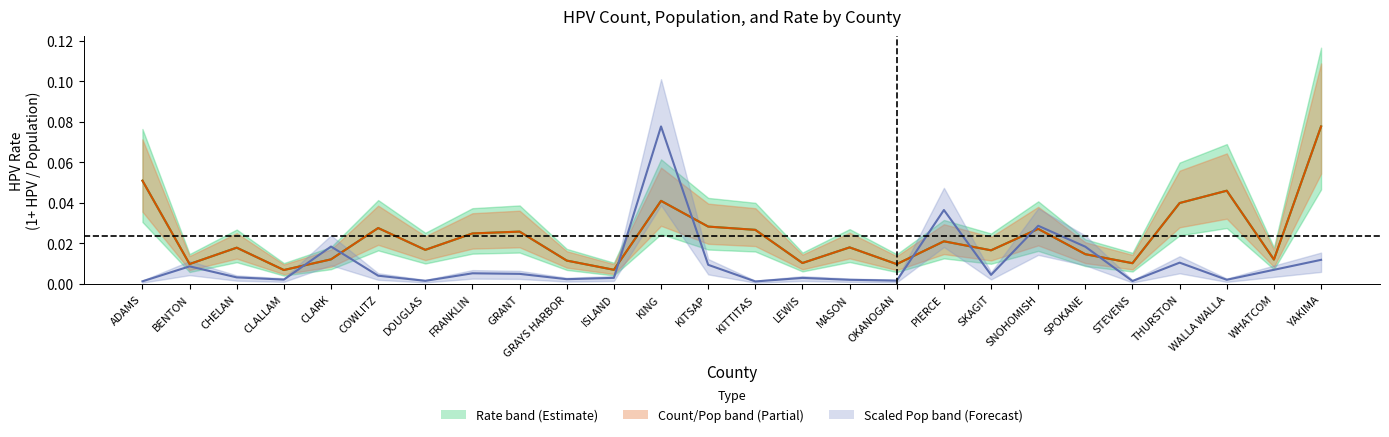

At which category is the sum across all series the highest?

YAKIMA